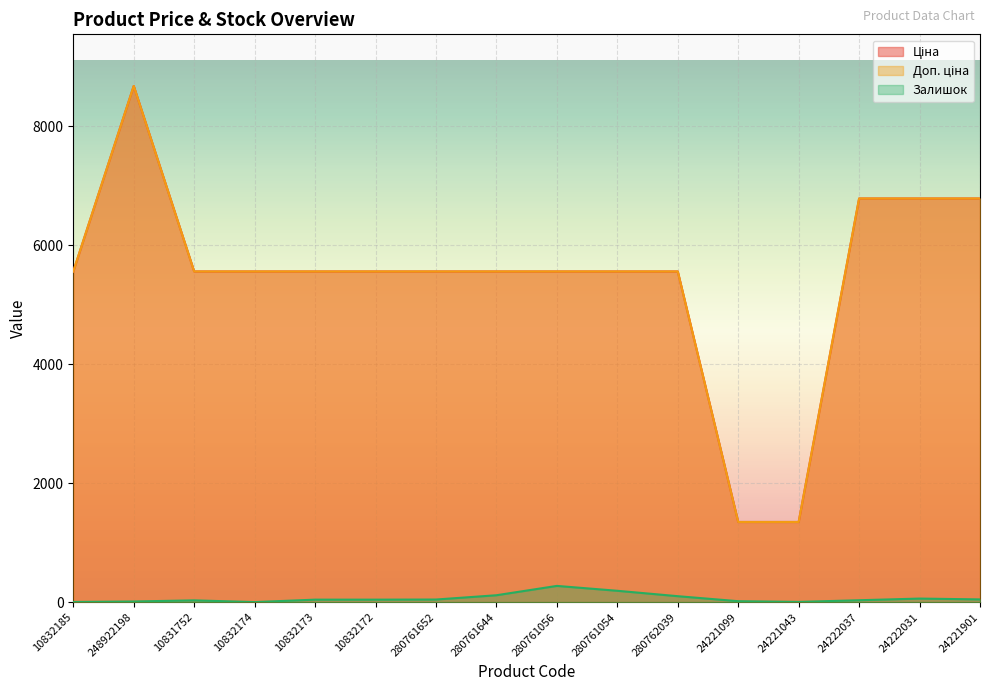

At which label does Доп. ціна first exceed 5560?

10832185